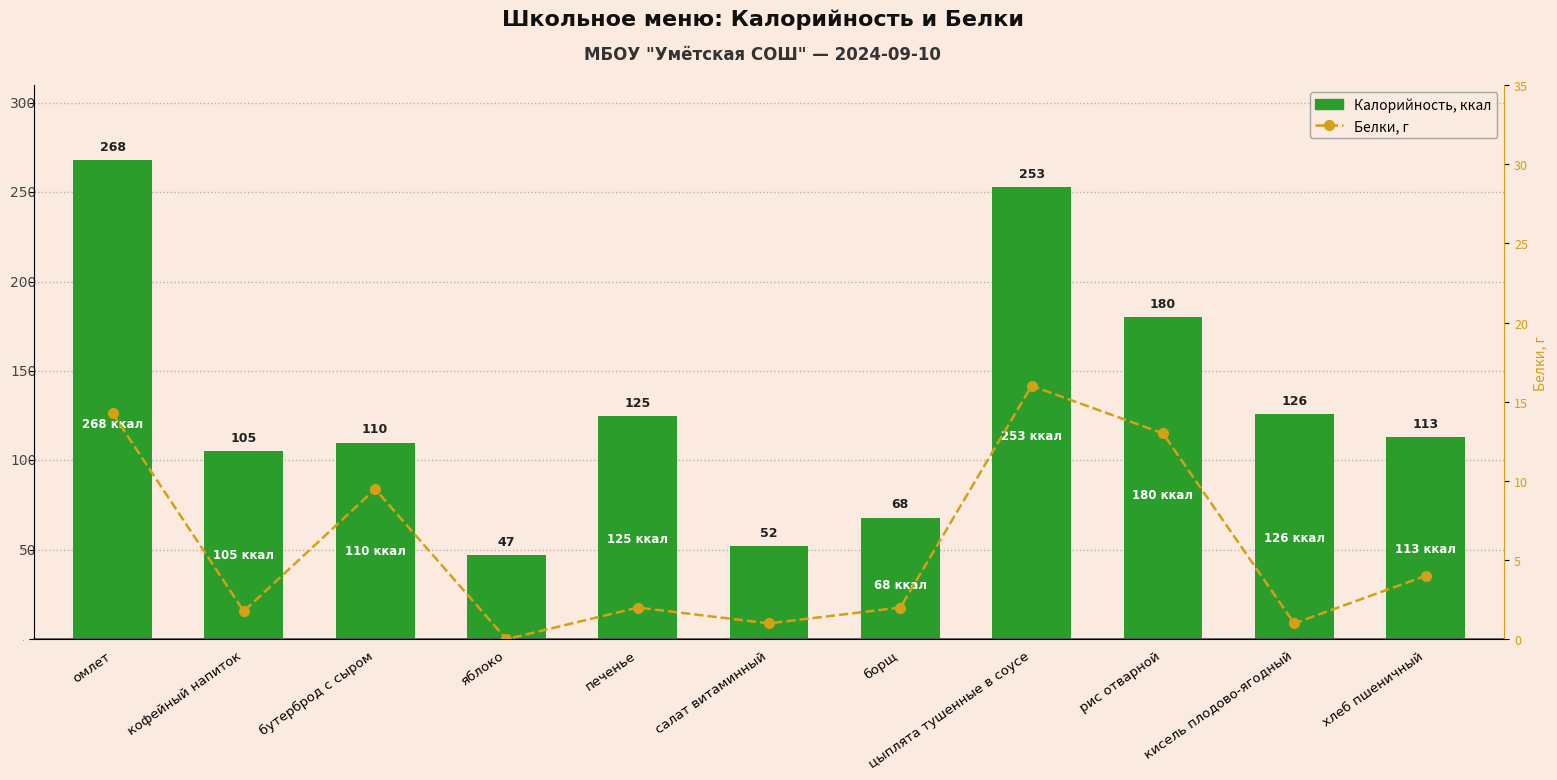

What is the greatest value displayed?

267.9